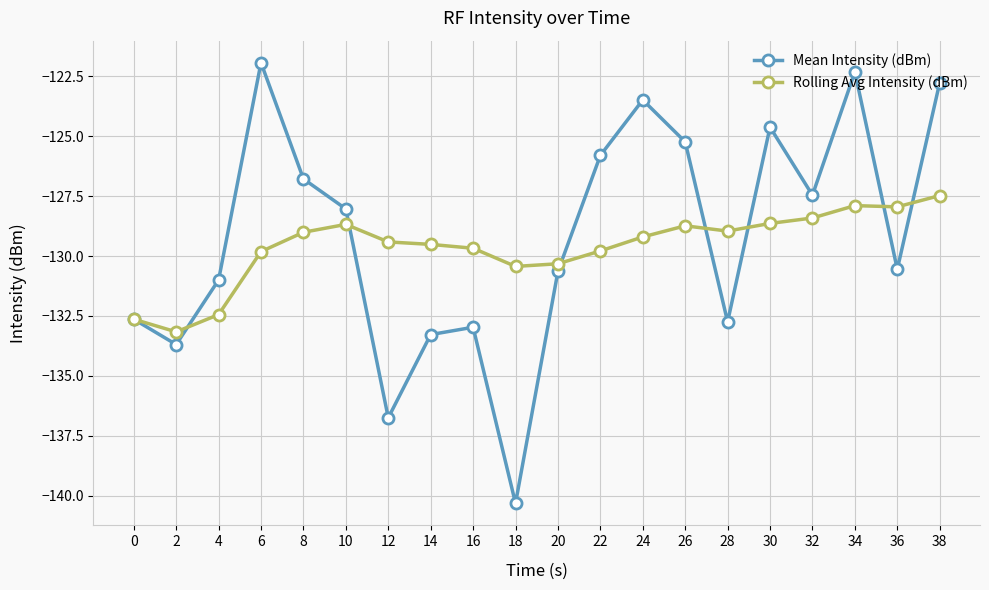

At which category does Rolling Avg Intensity (dBm) reach its first local valley?

2